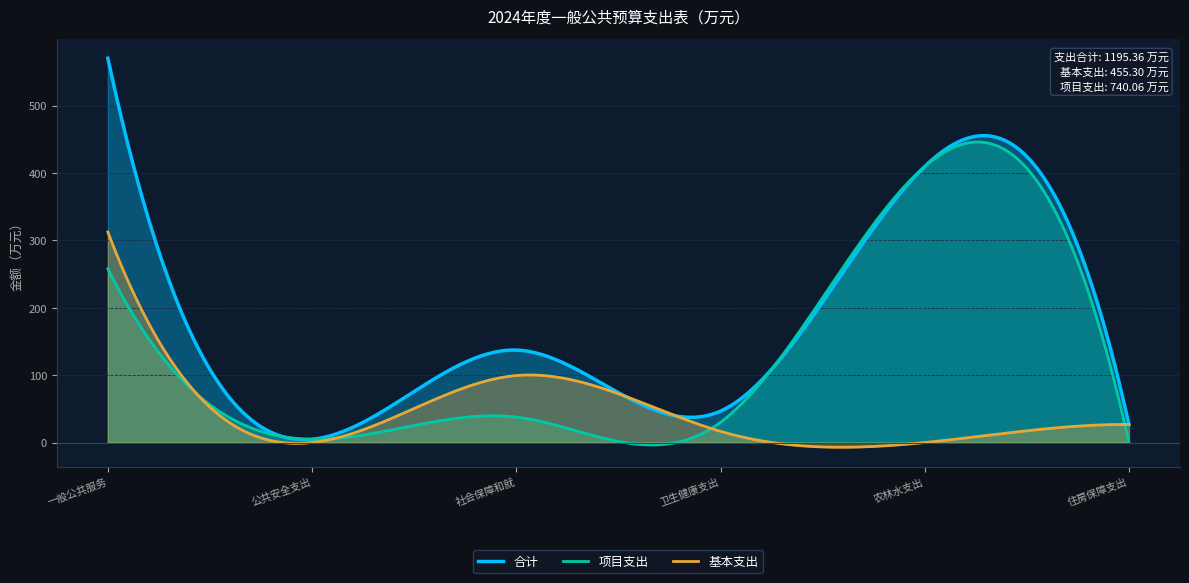

Is it true that 合计 equals 46.6 at 卫生健康支出?

True